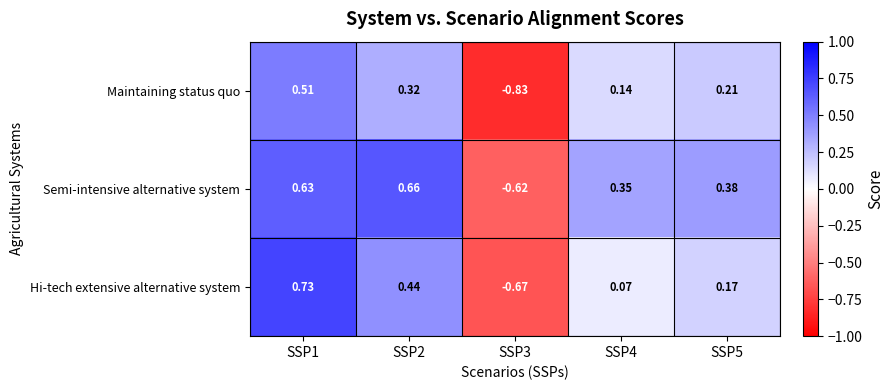

Rank the series at SSP4 from highest to lowest value.

Semi-intensive alternative system, Maintaining status quo, Hi-tech extensive alternative system